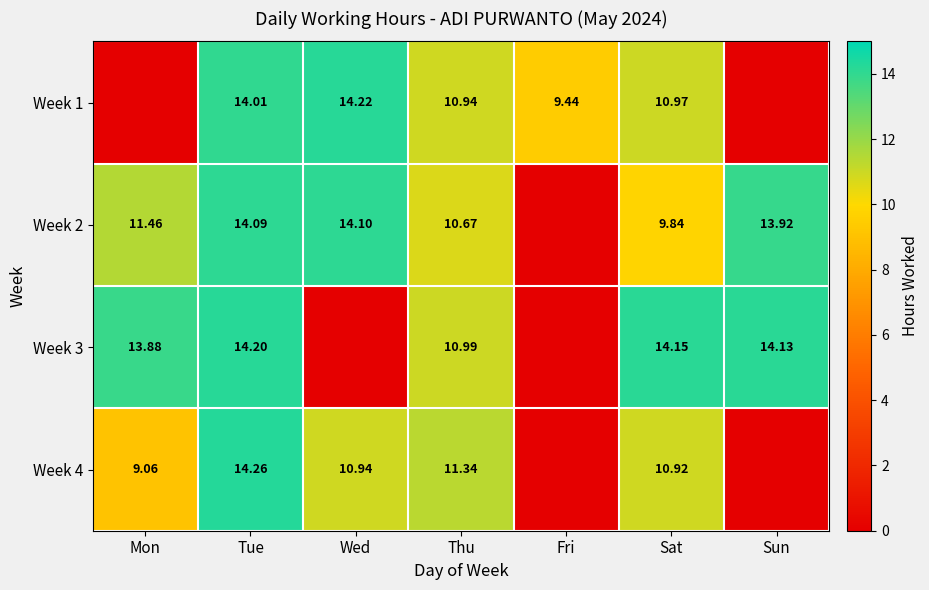

Which series changed the most between Mon and Thu?

Week 1